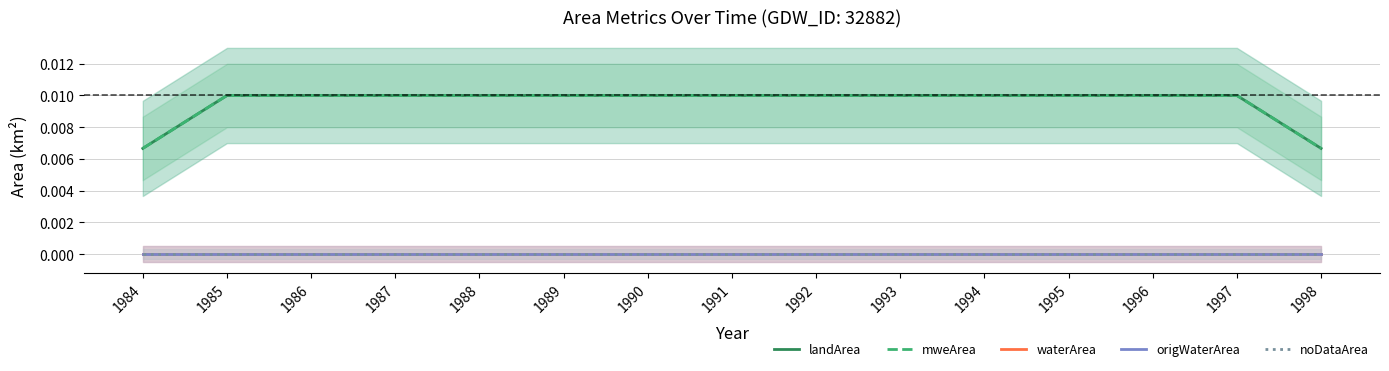

Rank the categories by noDataArea value from lowest to highest.

1984, 1985, 1986, 1987, 1988, 1989, 1990, 1991, 1992, 1993, 1994, 1995, 1996, 1997, 1998